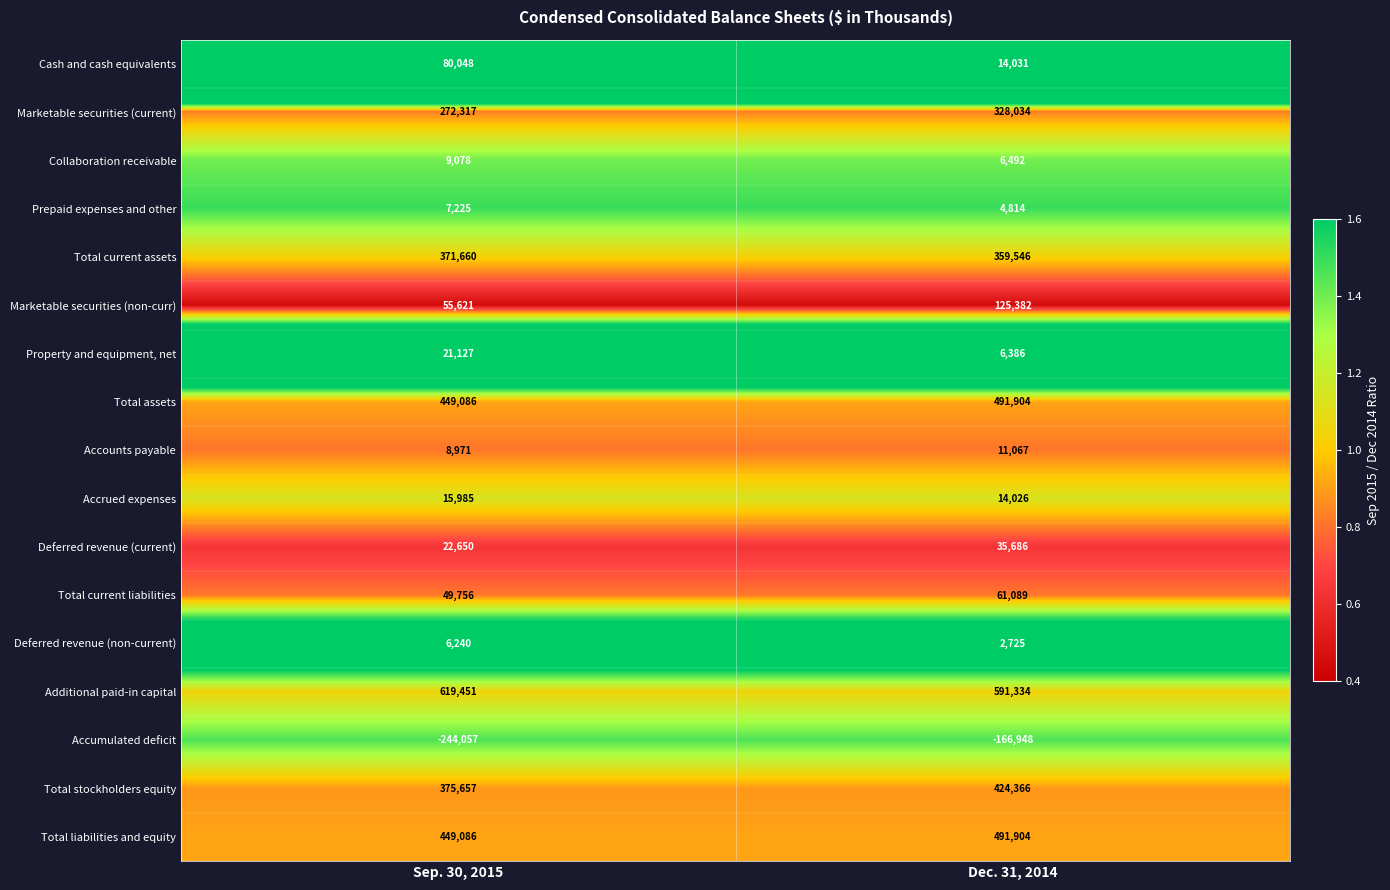

At which category is the sum across all series the highest?

Dec. 31, 2014